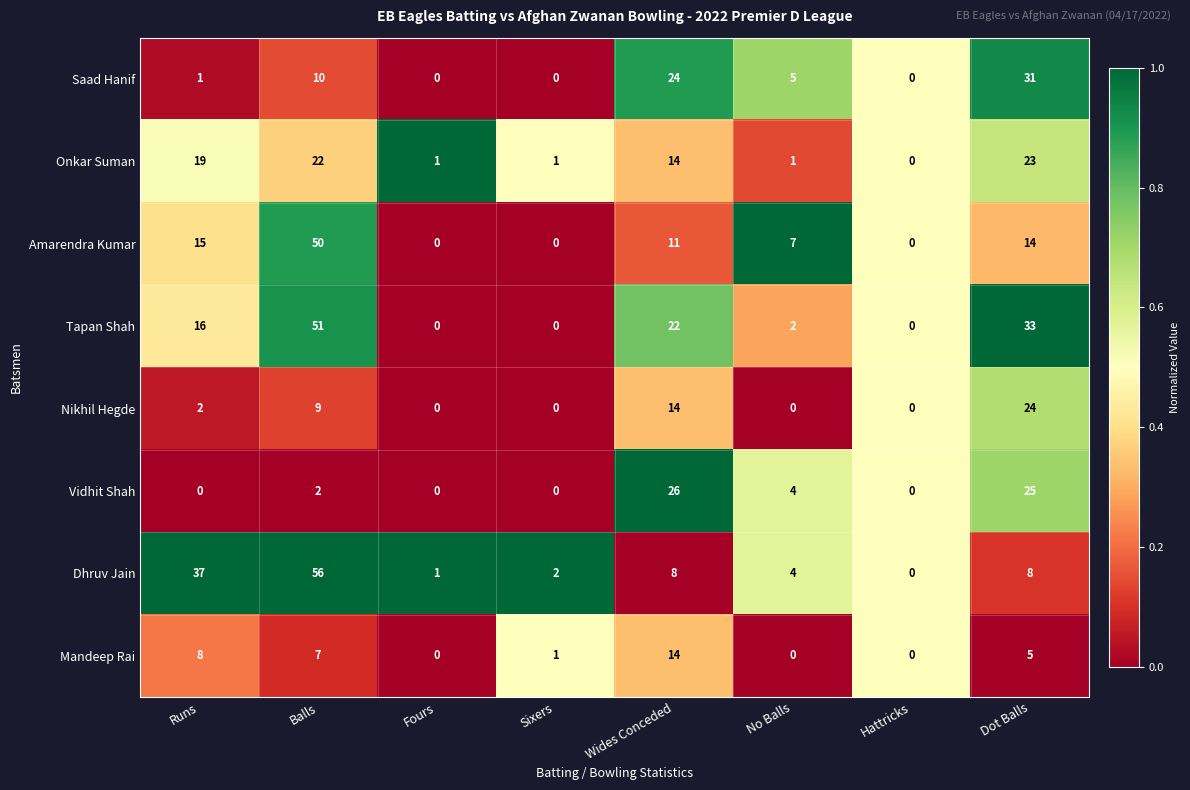

What is the maximum value for Nikhil Hegde?

24